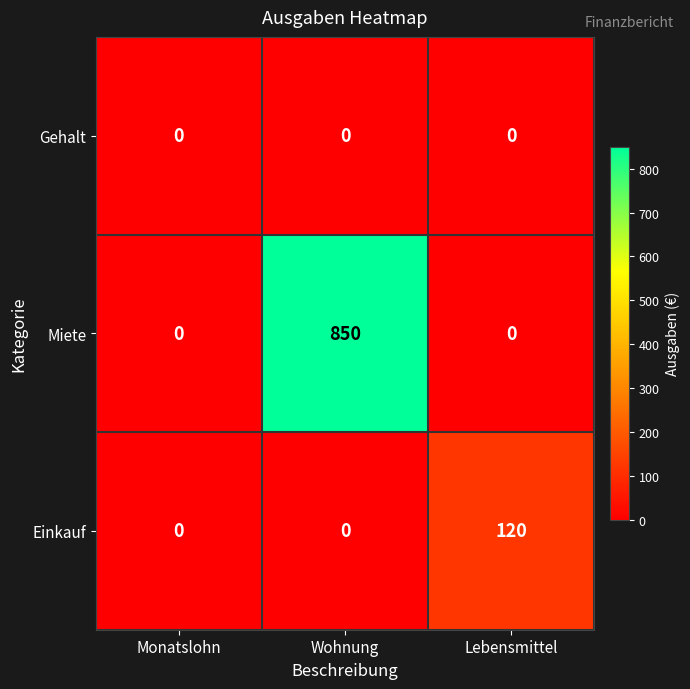

How many series are shown in this chart?

3